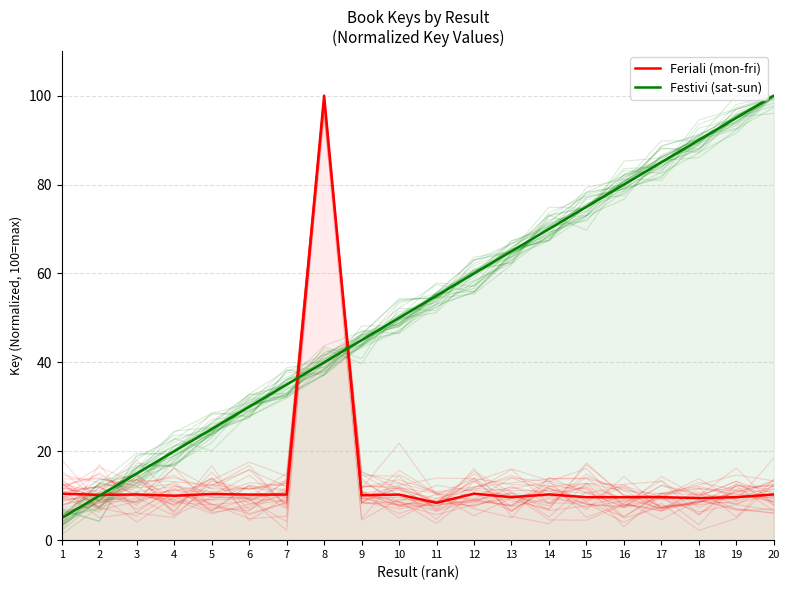

Rank the categories by Festivi (sat-sun) value from lowest to highest.

1, 2, 3, 4, 5, 6, 7, 8, 9, 10, 11, 12, 13, 14, 15, 16, 17, 18, 19, 20